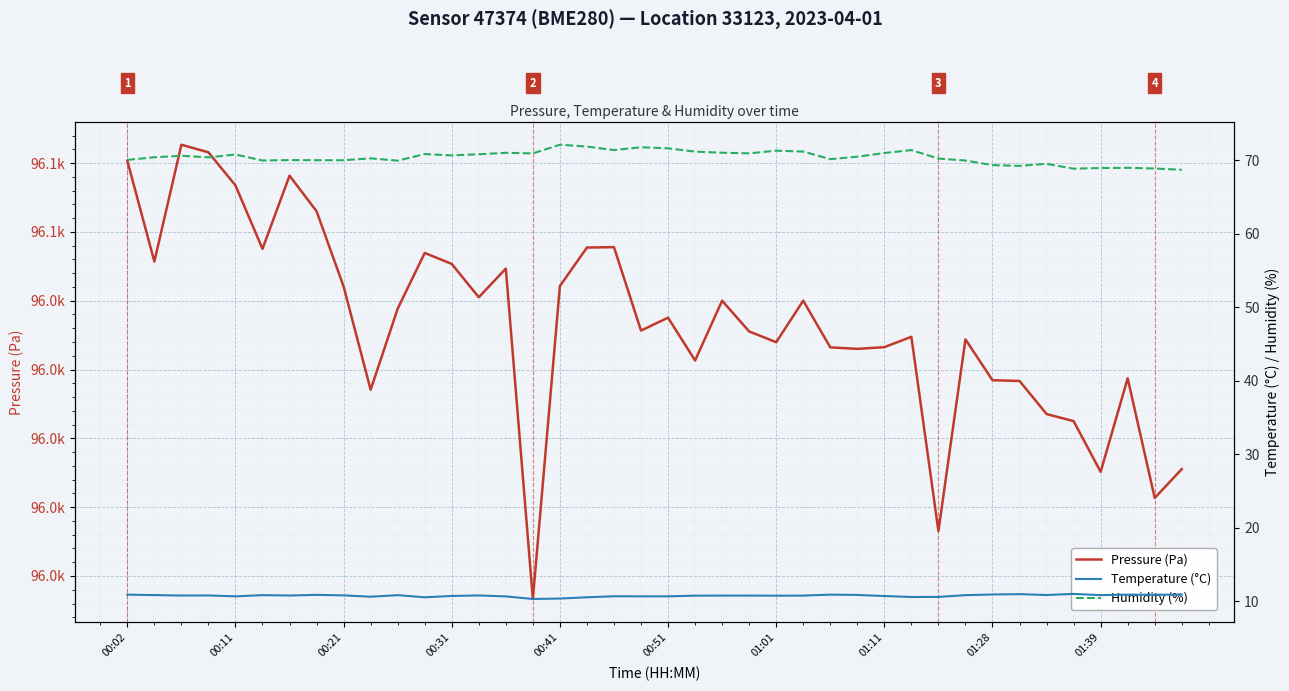

Rank the categories by Temperature (°C) value from lowest to highest.

15, 16, 11, 17, 29, 30, 01:39, 14, 00:41, 19, 20, 18, 28, 12, 21, 24, 22, 23, 25, 00:21, 01:01, 00:31, 13, 01:28, 00:51, 10, 31, 36, 00:11, 34, 27, 01:11, 38, 00:02, 26, 37, 39, 32, 33, 35